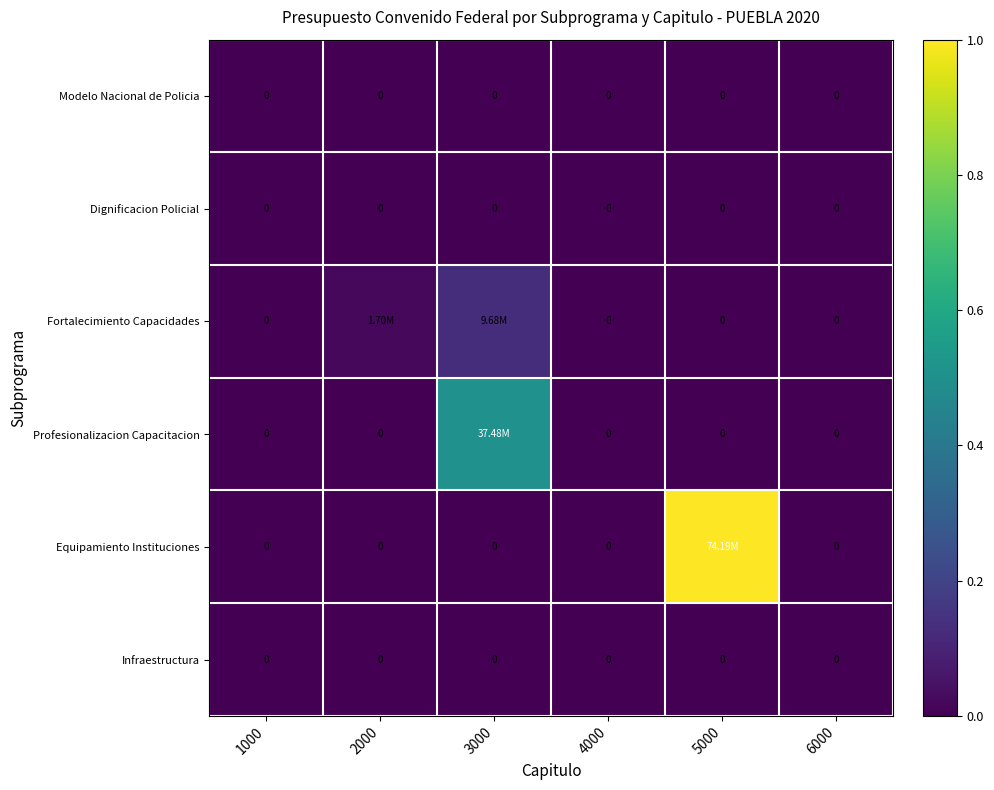

Count the Equipamiento Instituciones values in the range 0 to 1.

6